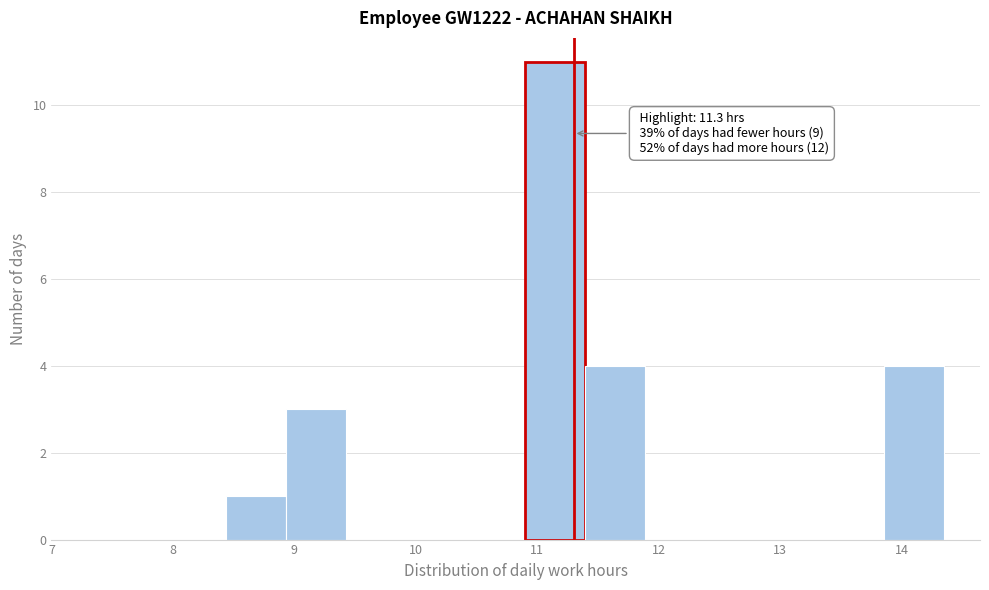

Over which range of the x-axis is the bar tallest?

10.9 to 11.4